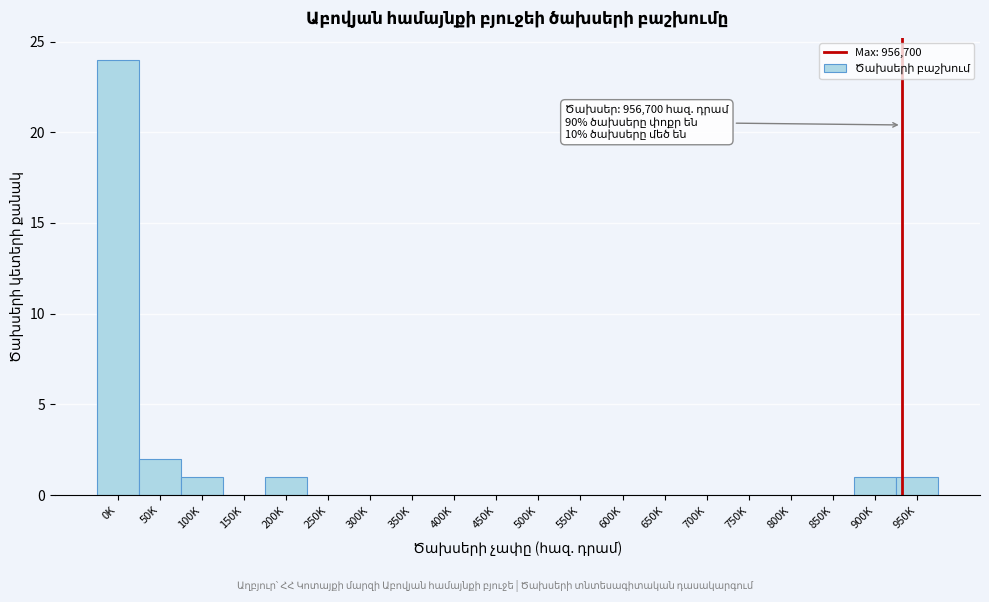

Reading left to right, transcribe all the data shown in this chart.

0K=24	50K=2	100K=1	150K=0	200K=1	250K=0	300K=0	350K=0	400K=0	450K=0	500K=0	550K=0	600K=0	650K=0	700K=0	750K=0	800K=0	850K=0	900K=1	950K=1